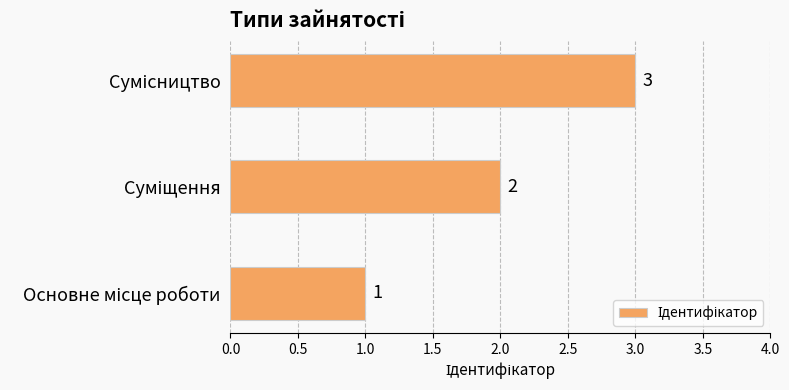

Does the chart contain stacked bars?

No